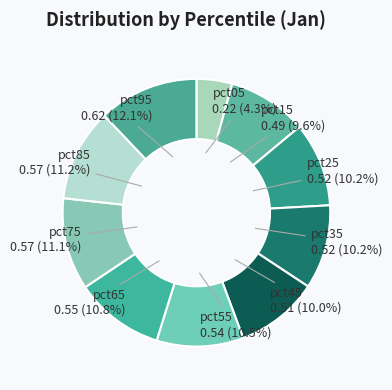

Count the number of slices in the pie.

10